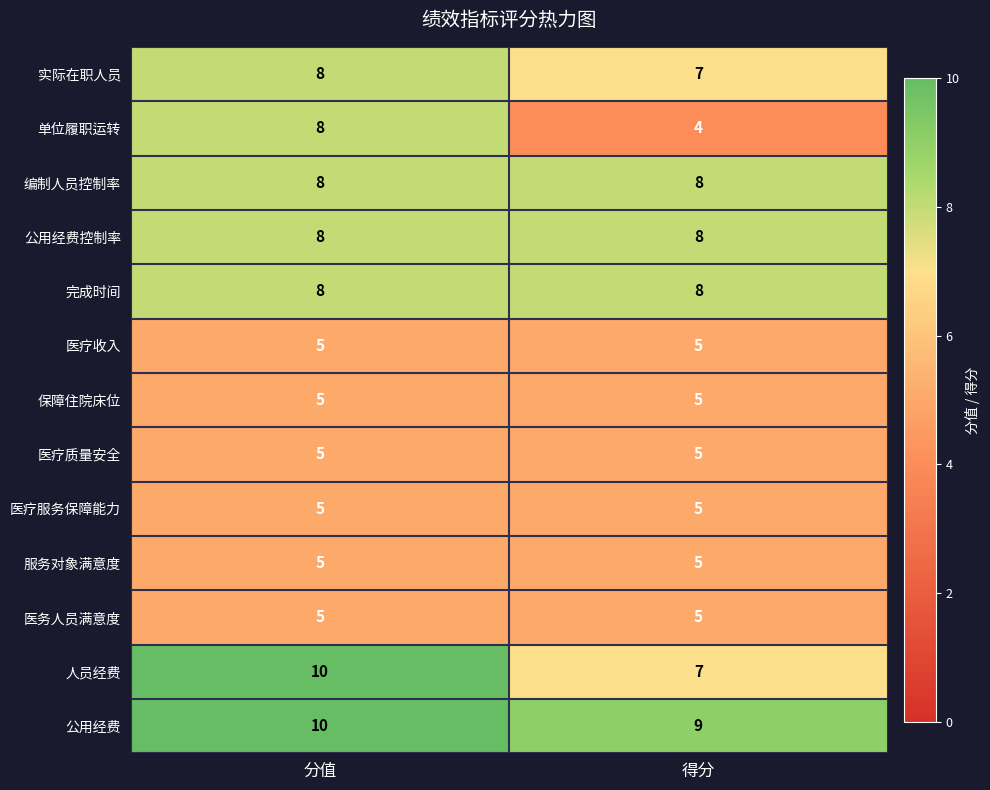

Is it true that 公用经费控制率 equals 8 at 得分?

True